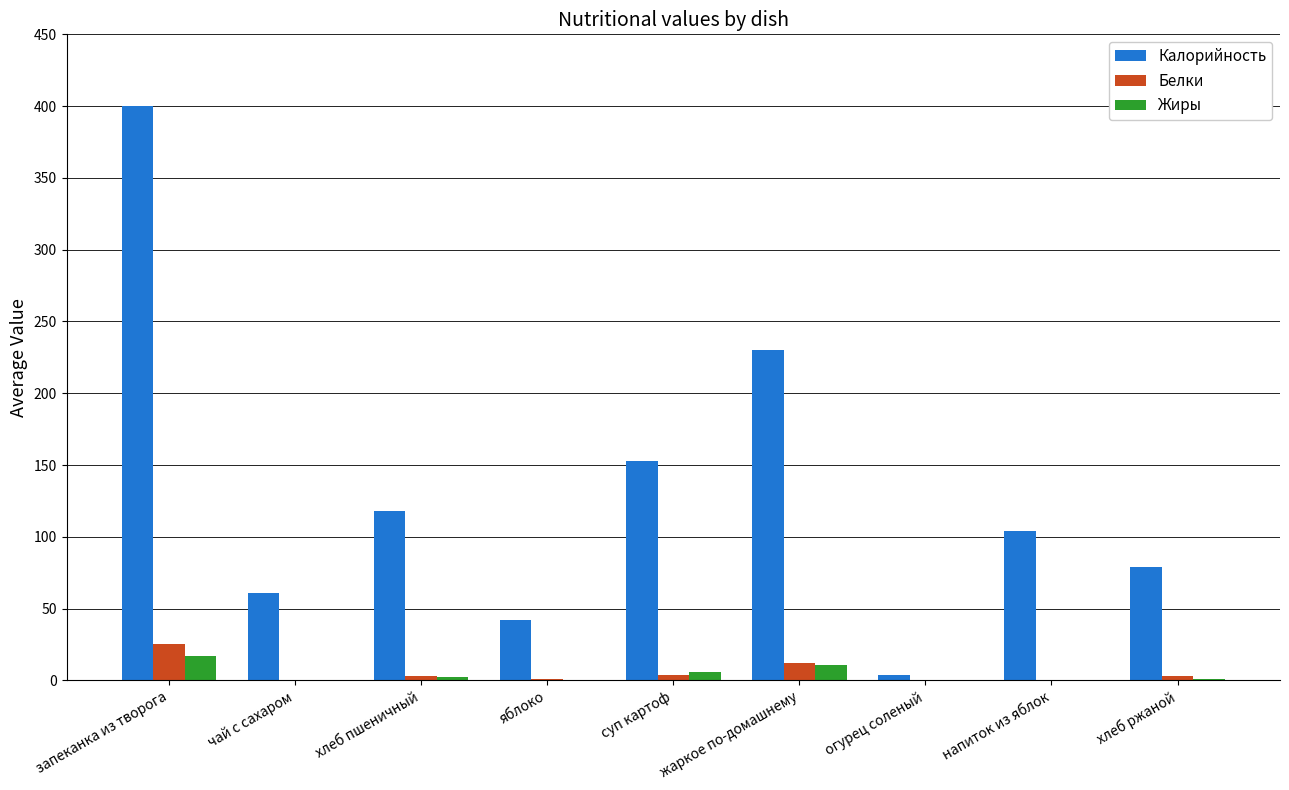

At which category is the sum across all series the highest?

запеканка из творога